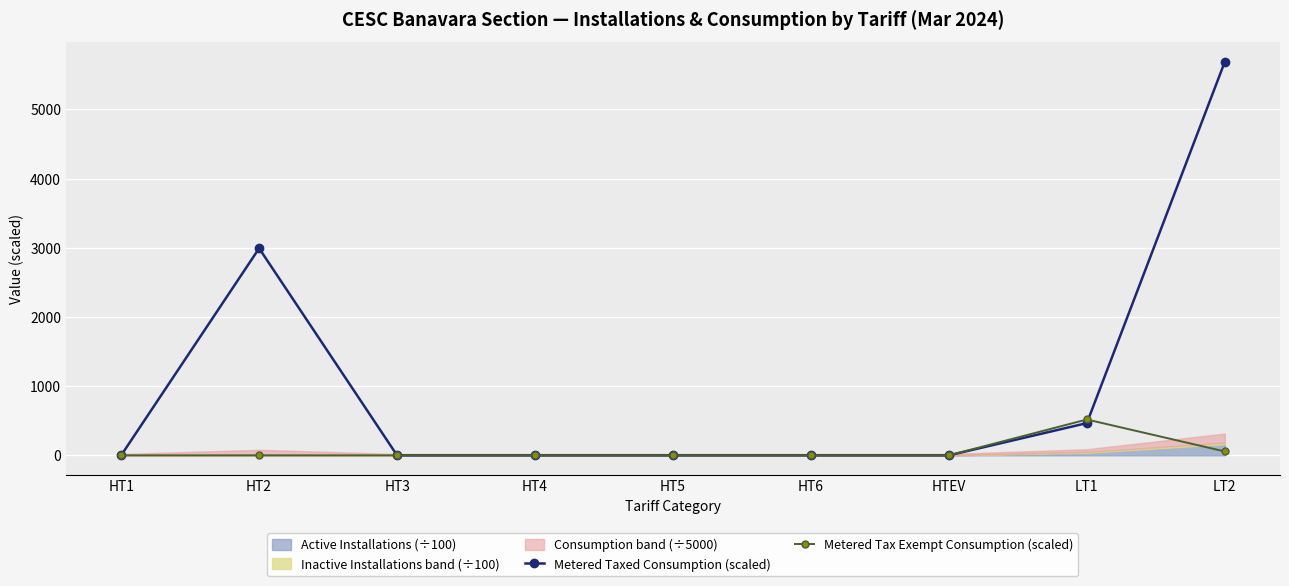

Which category has the lowest value across all series?

HT1